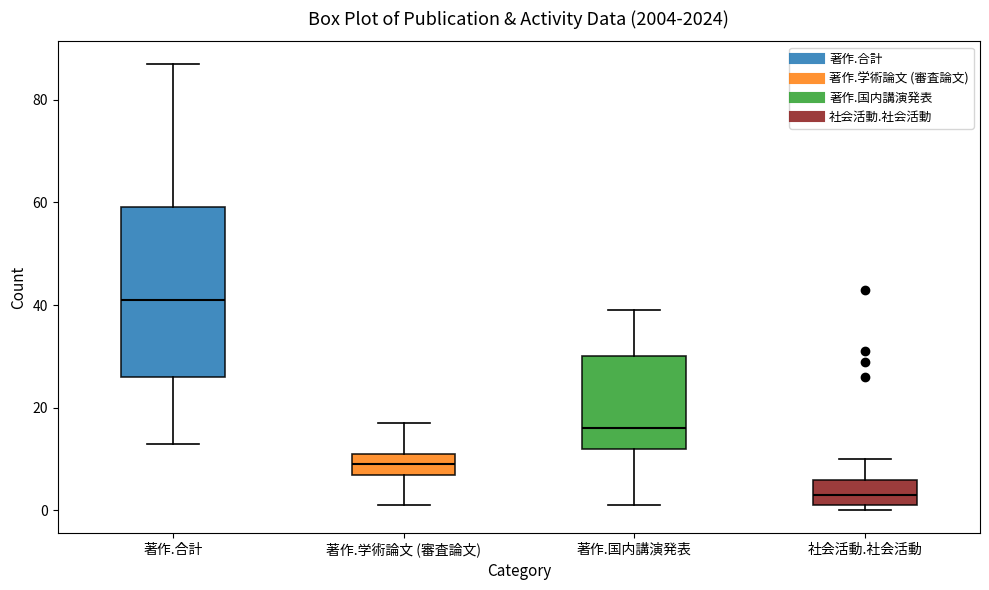

Reading left to right, transcribe this box plot: for each box, give where its median line is, the range the box spans, and where its two whiskers end, as read against the y-axis. The values are not printed on the chart, so give them approximately, as read against the axis.

著作.合計: median 42, box 26 to 60, whiskers 14 to 88
著作.学術論文 (審査論文): median 10, box 8 to 12, whiskers 2 to 18
著作.国内講演発表: median 16, box 12 to 30, whiskers 2 to 40
社会活動.社会活動: median 4, box 2 to 6, whiskers 0 to 10